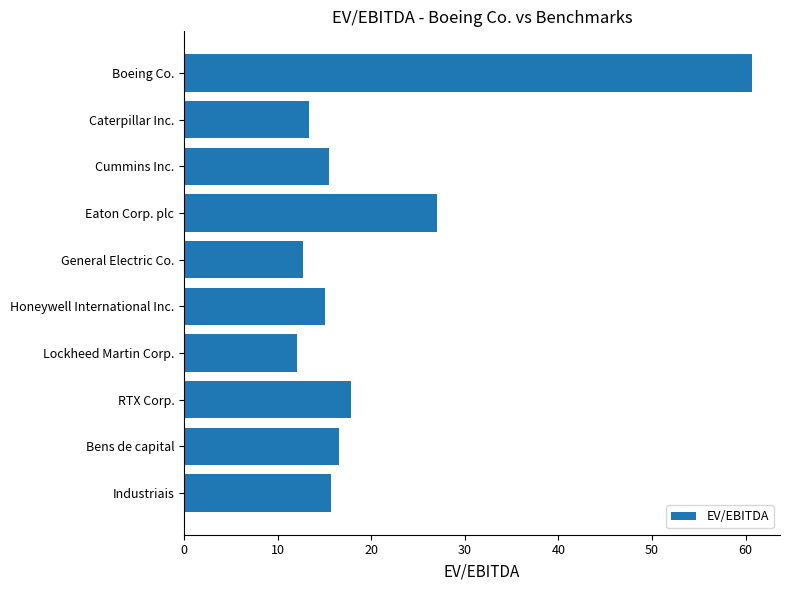

Where is the data nearest to the value 36?

Eaton Corp. plc